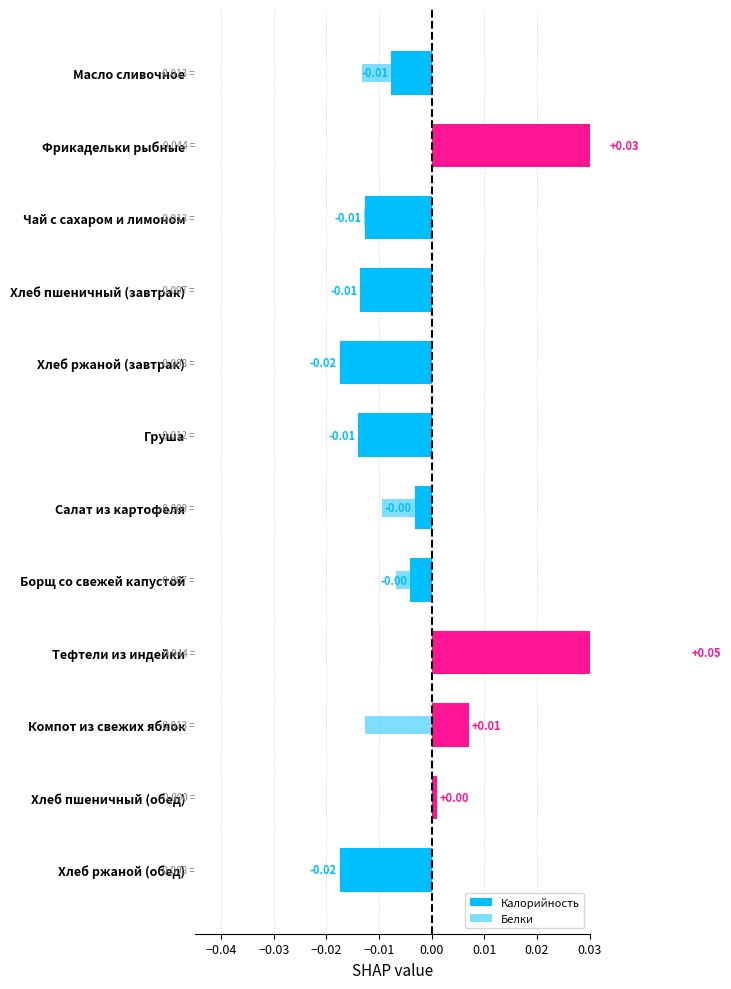

What is the label of the 6th bar from the right?

Салат из картофеля